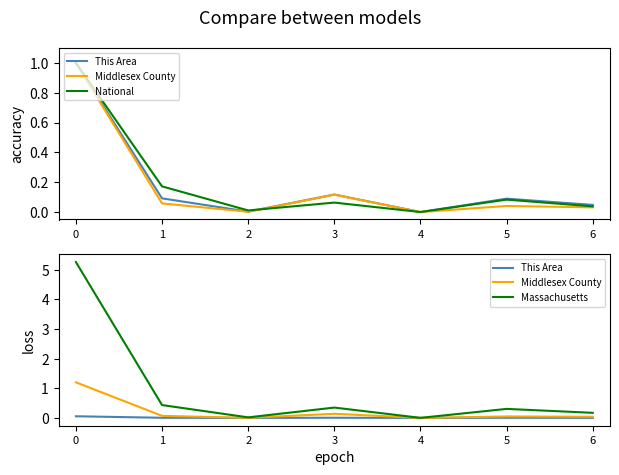

Is the value of Massachusetts at 5 greater than the value of Middlesex County at 6?

Yes